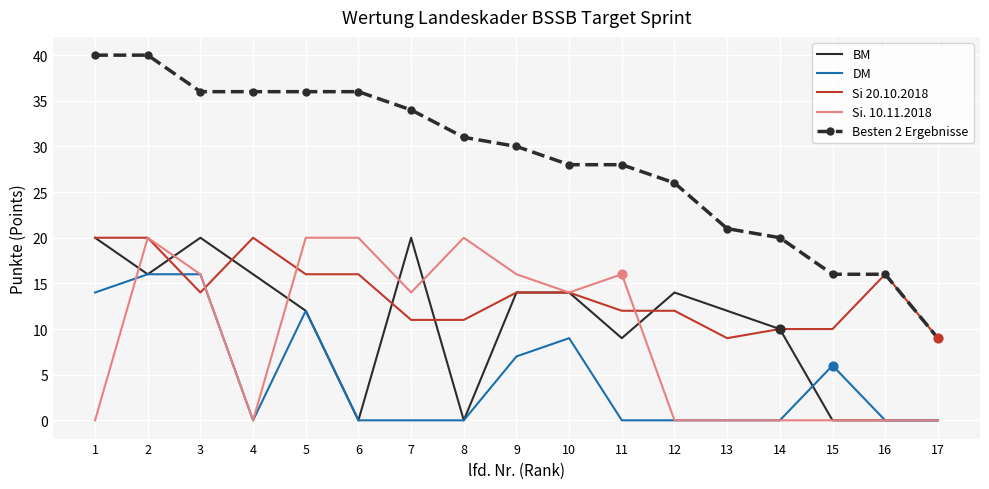

At which category is the sum across all series the highest?

2